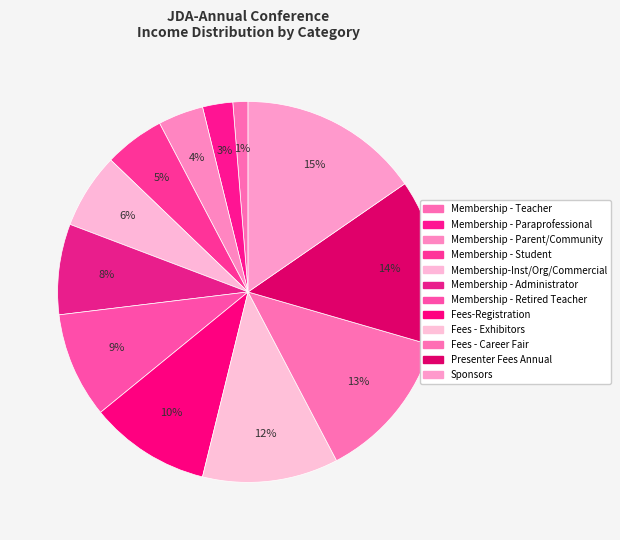

How many slices are in this pie chart?

12